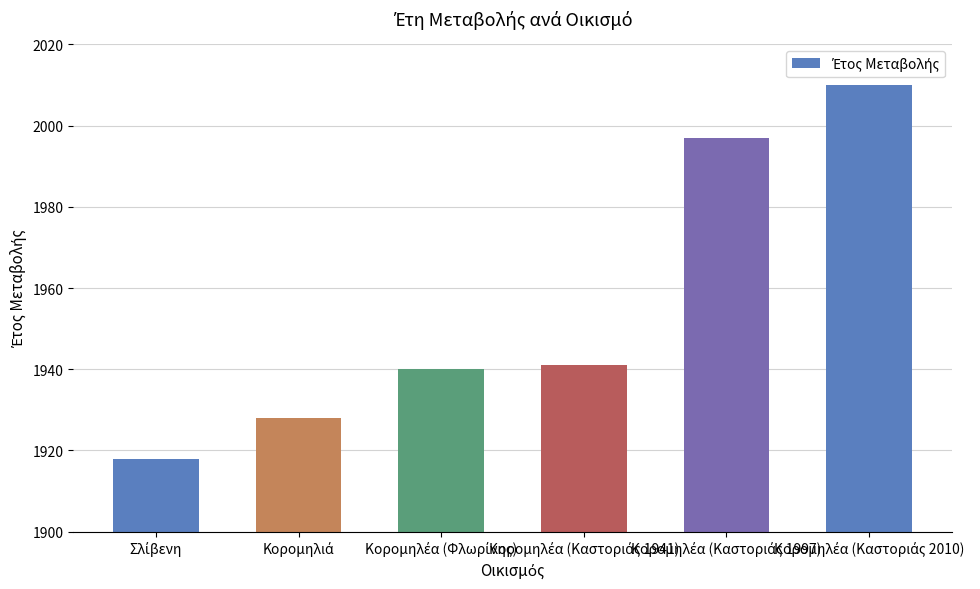

What is the maximum value shown in the chart?

2010